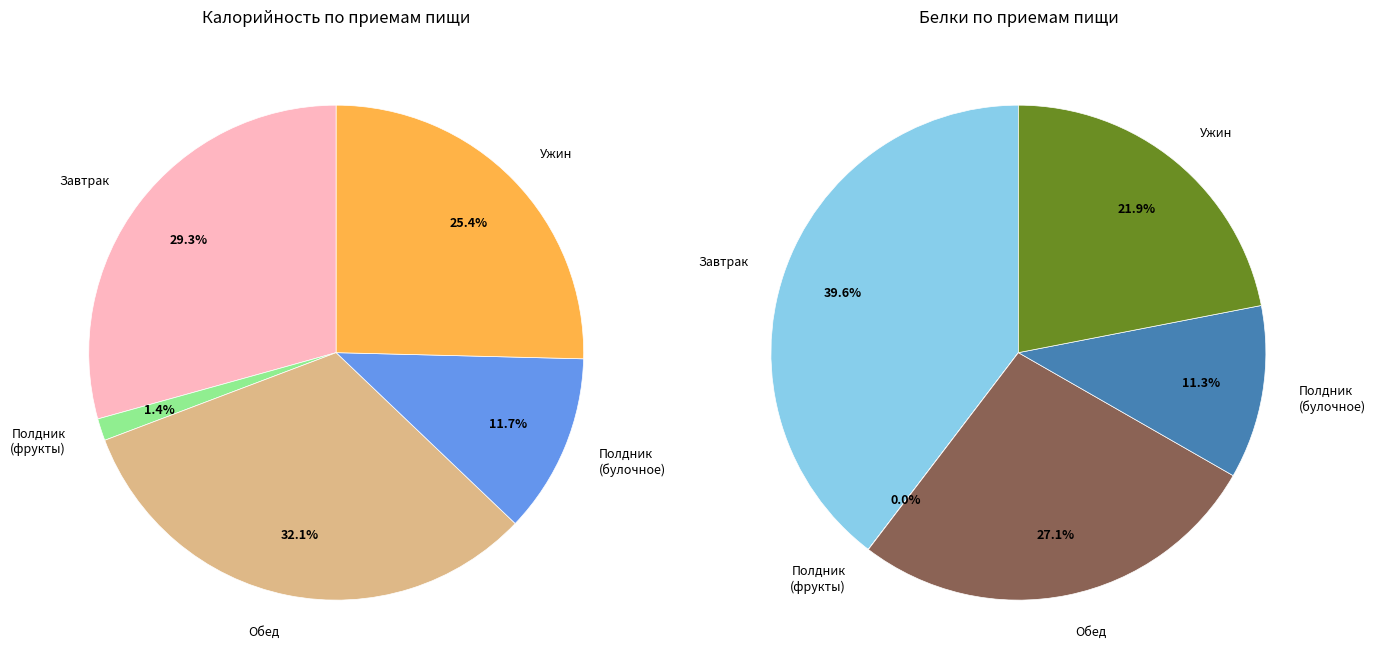

Which has a higher value, Полдник (фрукты) or Завтрак?

Завтрак